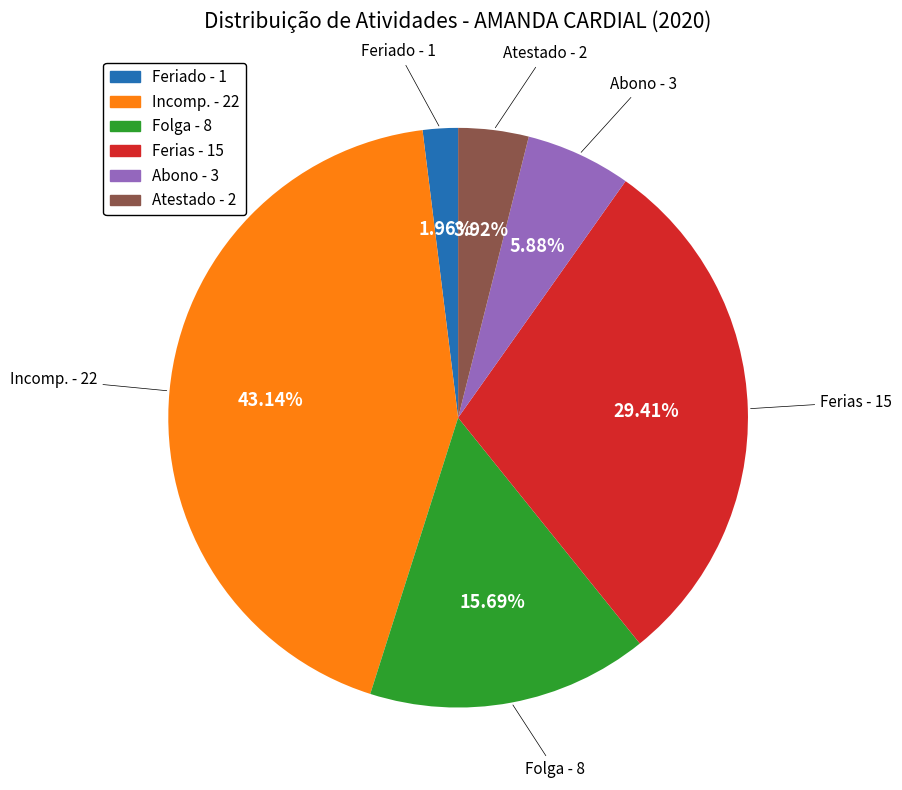

Is there a majority slice in this chart?

No